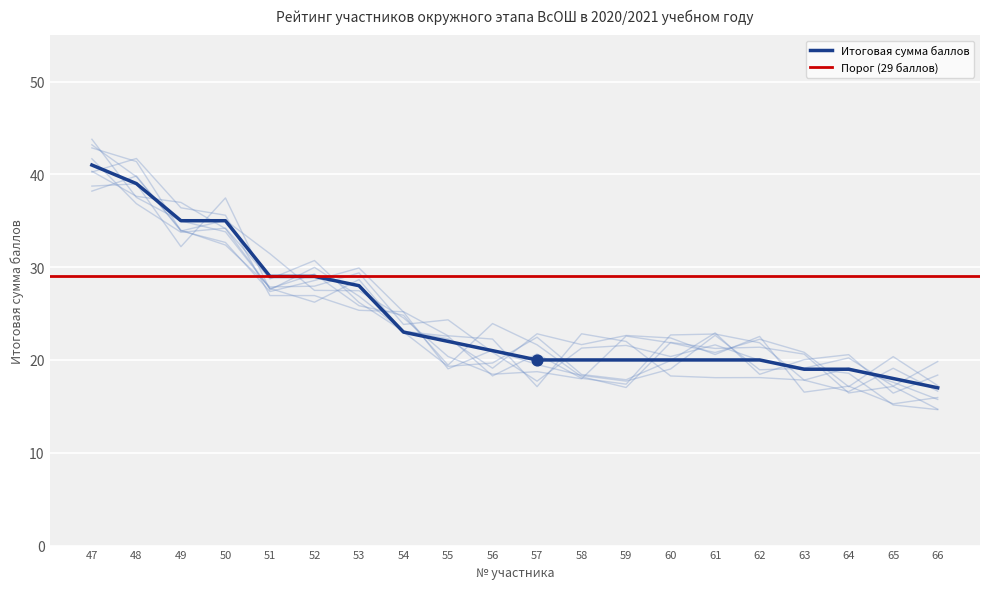

What is the change in value from 52 to 63?

-10